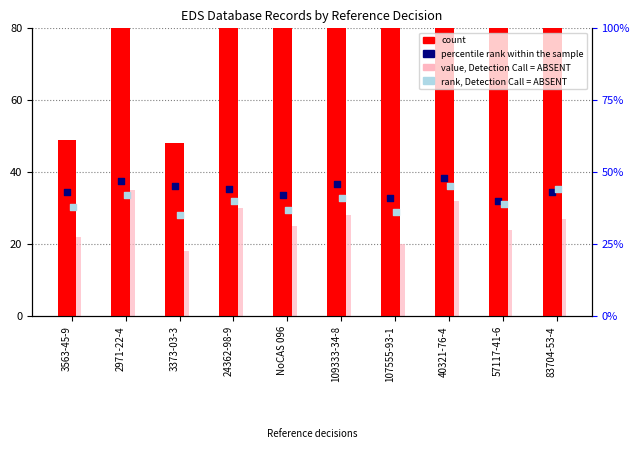

Which series reaches the minimum Y coordinate?

value, Detection Call = ABSENT